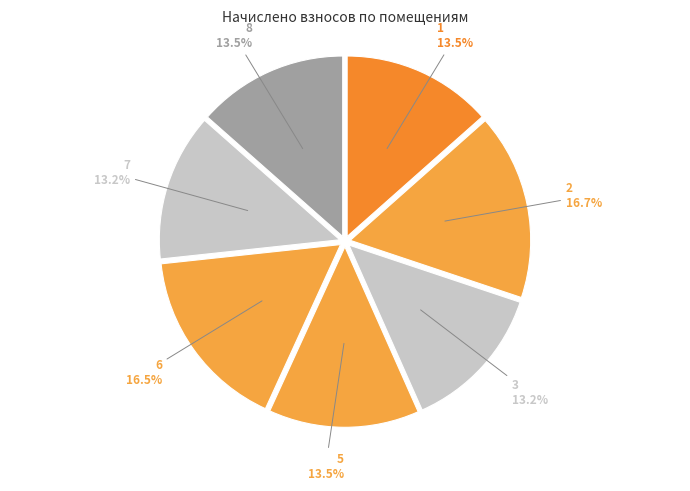

True or false: 5 accounts for 13% of the total.

True